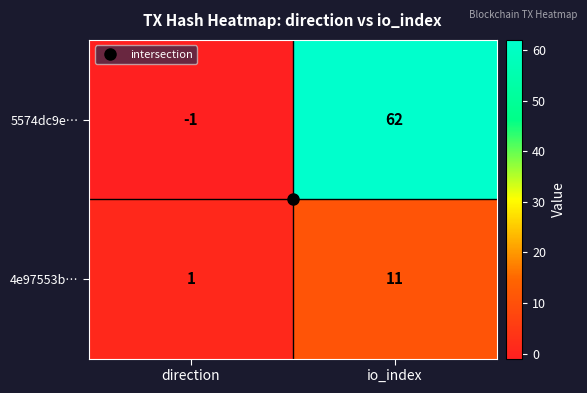

Rank the series by their maximum value, from lowest to highest.

4e97553b…, 5574dc9e…